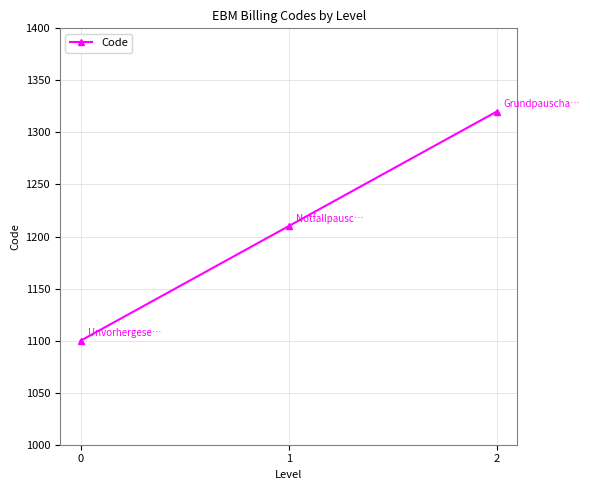

How many data points are less than 1210?

1